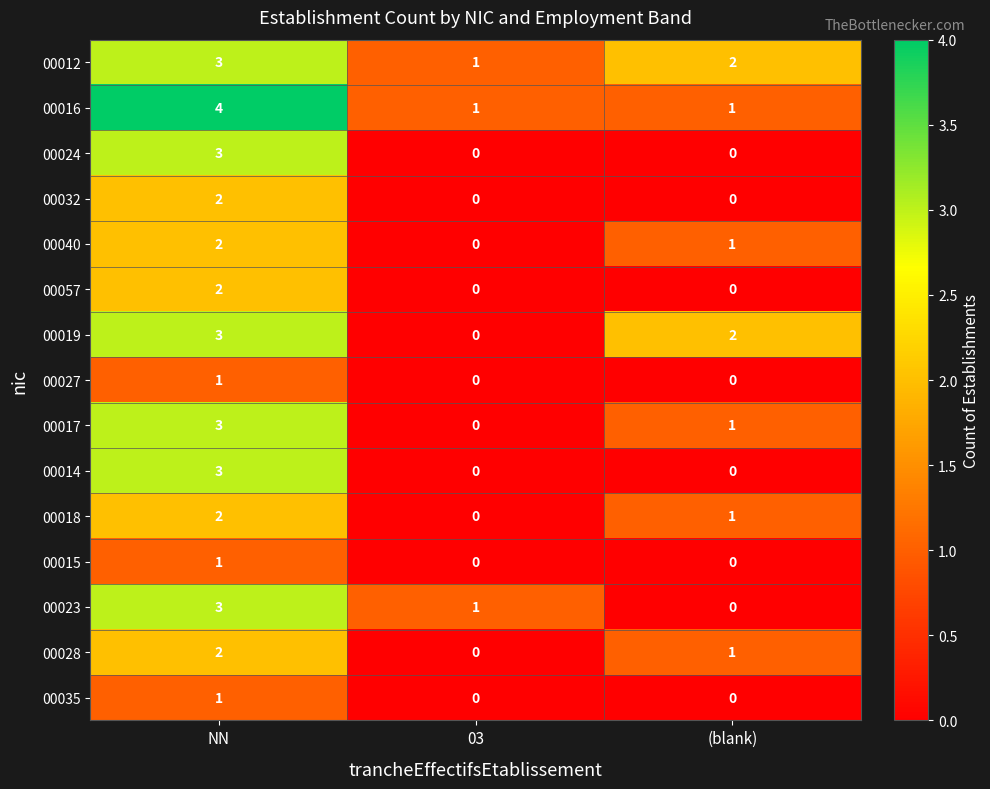

What is the spread (max minus min) of values at NN?

3